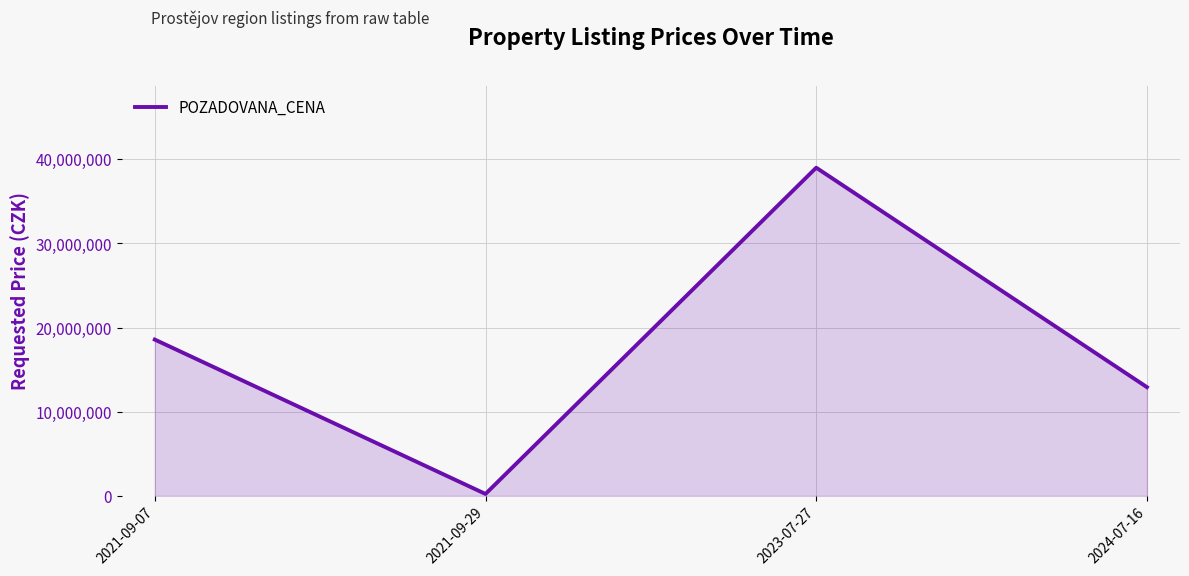

What is the difference between the maximum and minimum values?

38779000